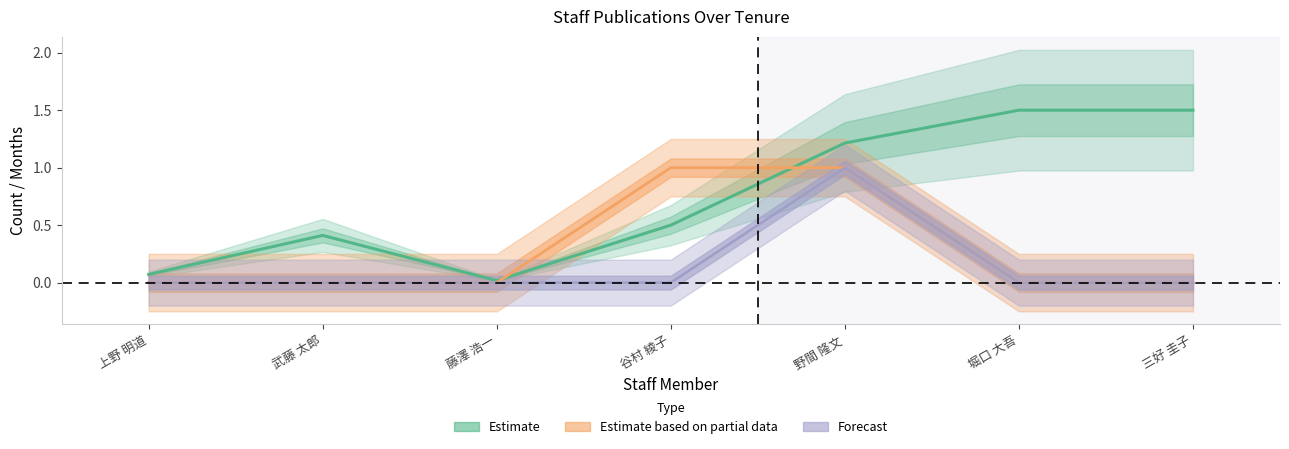

How many lines are shown in the chart?

3